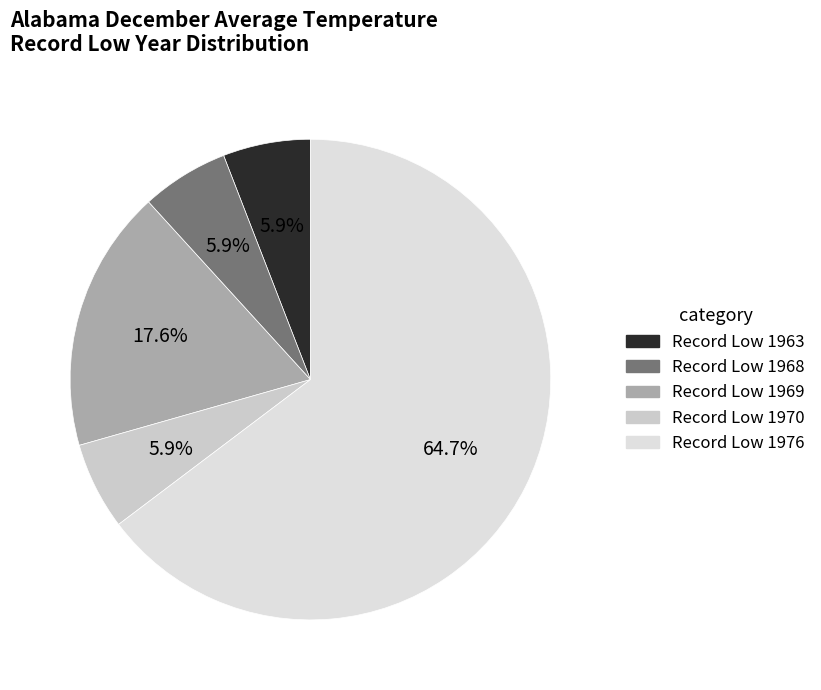

What is the largest slice in the pie chart?

1976